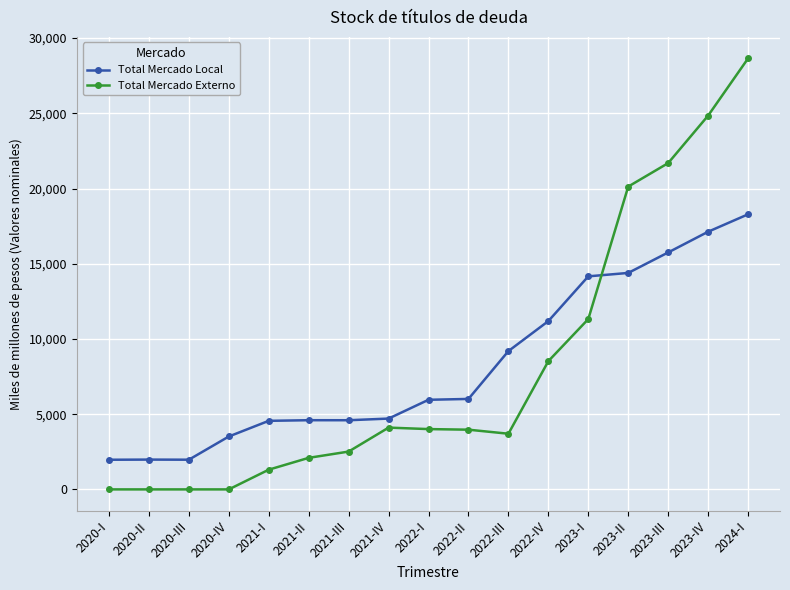

At which category is the sum across all series the highest?

2024-I